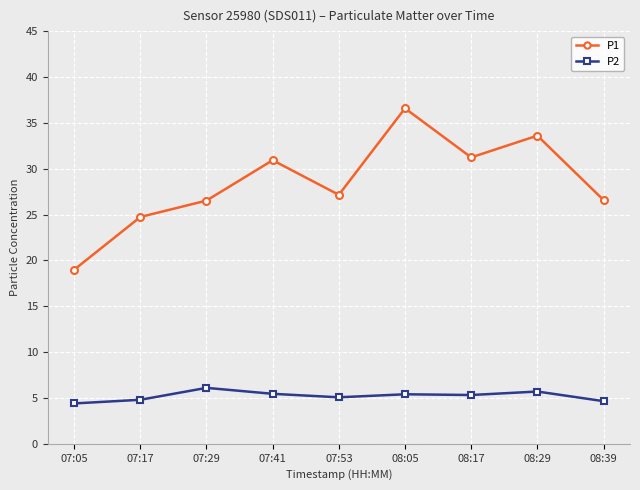

At how many categories does at least one series exceed 15?

9